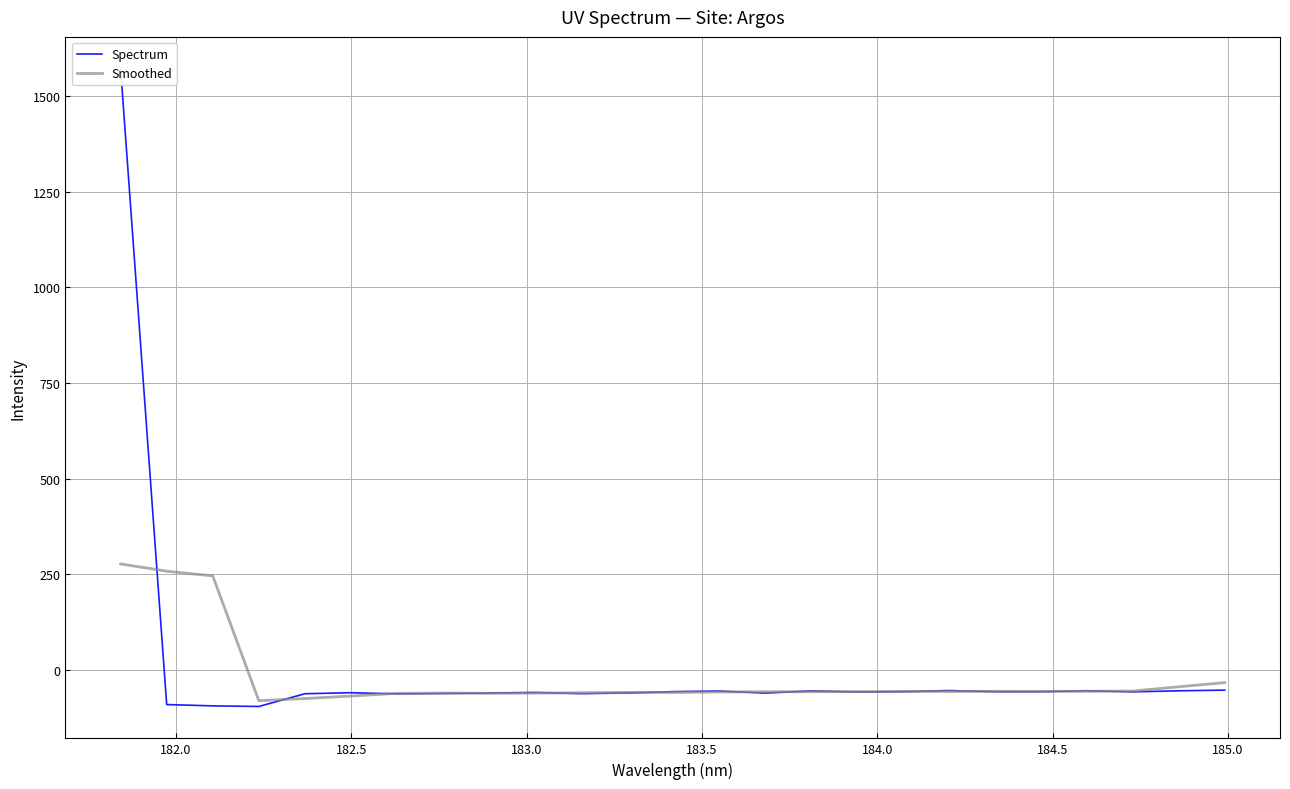

What is the minimum value for Smoothed?

-79.7